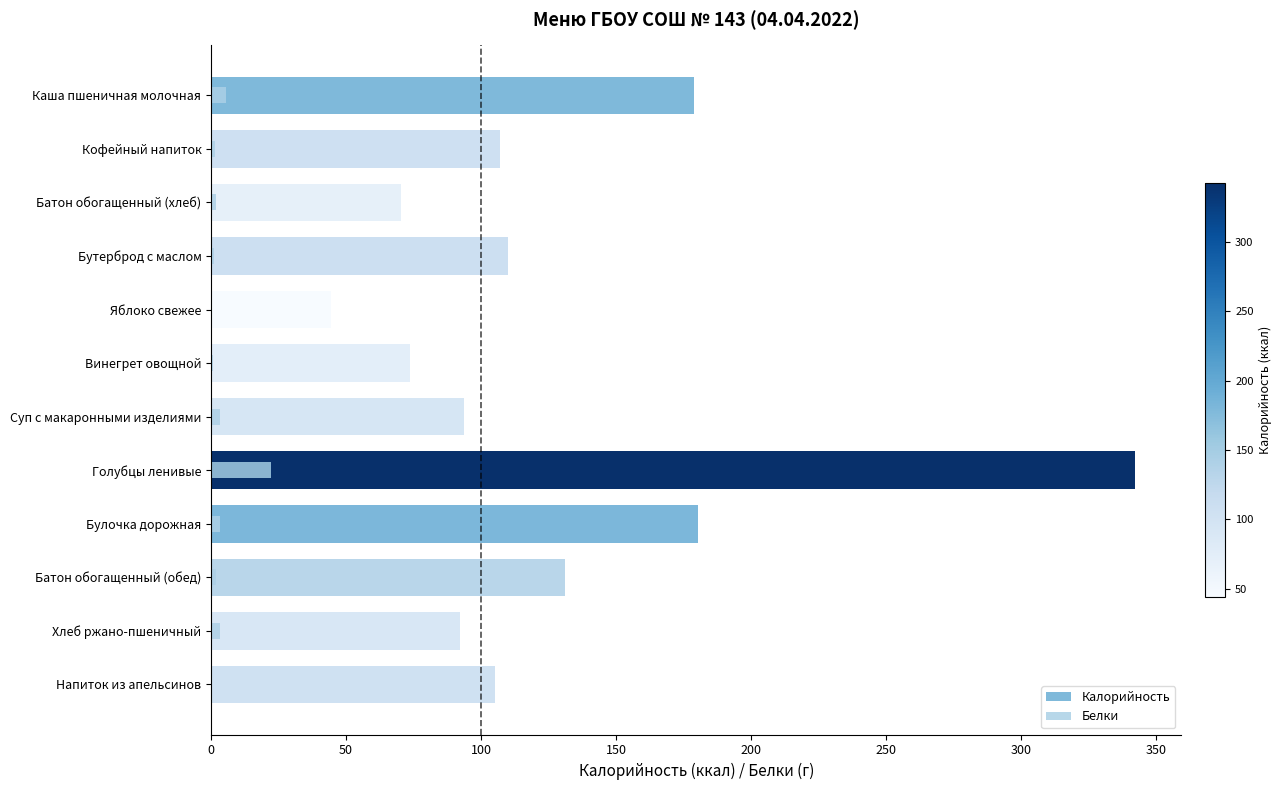

What position from the left is Батон обогащенный (хлеб)?

3